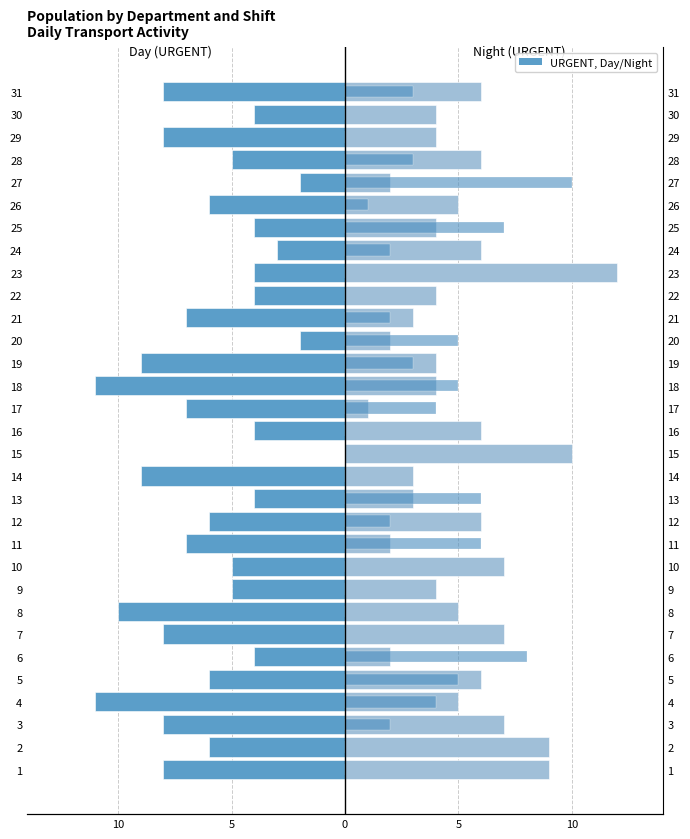

How many categories are shown in the chart?

31